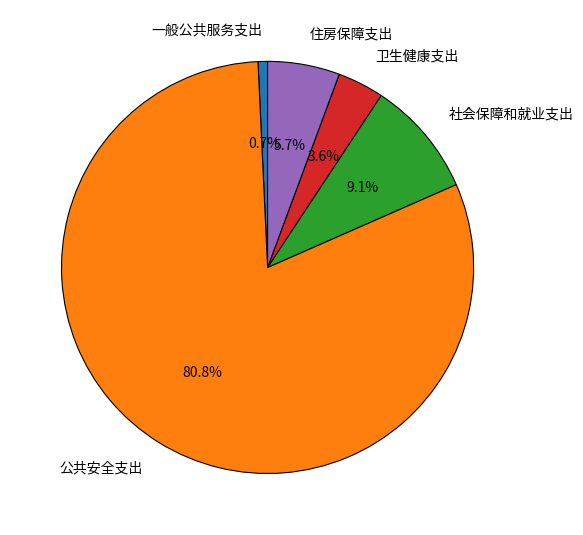

To the nearest percent, what is the combined percentage of 公共安全支出 and 社会保障和就业支出?

90%